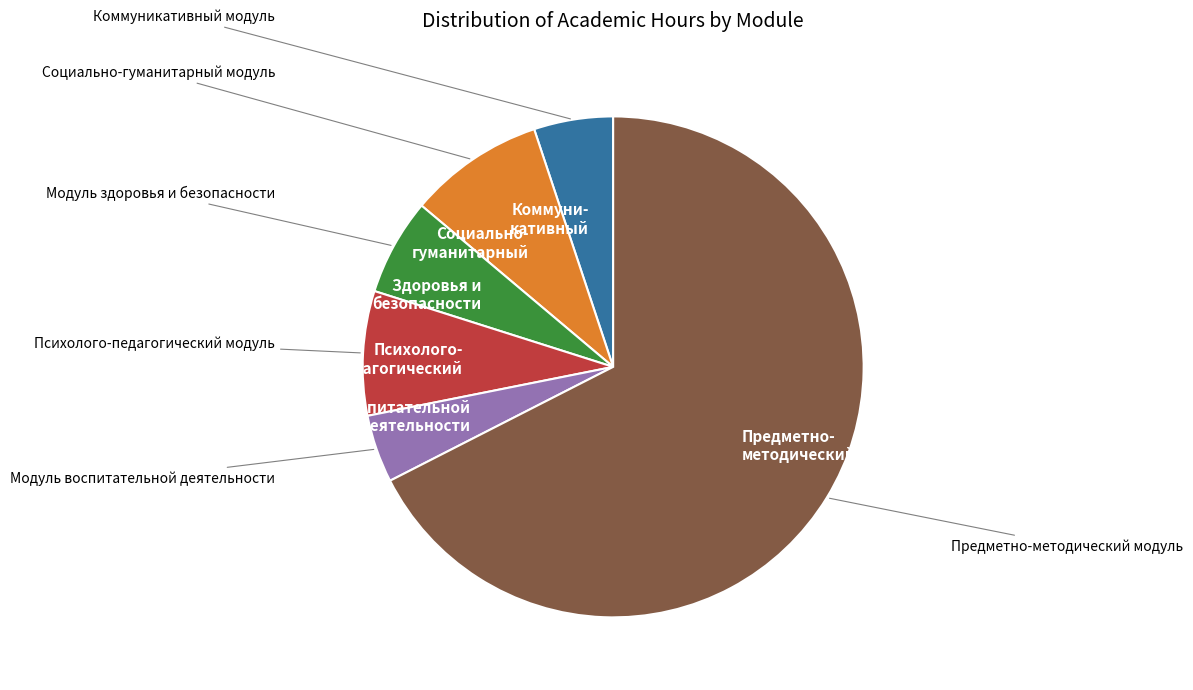

Is there a majority slice in this chart?

Yes